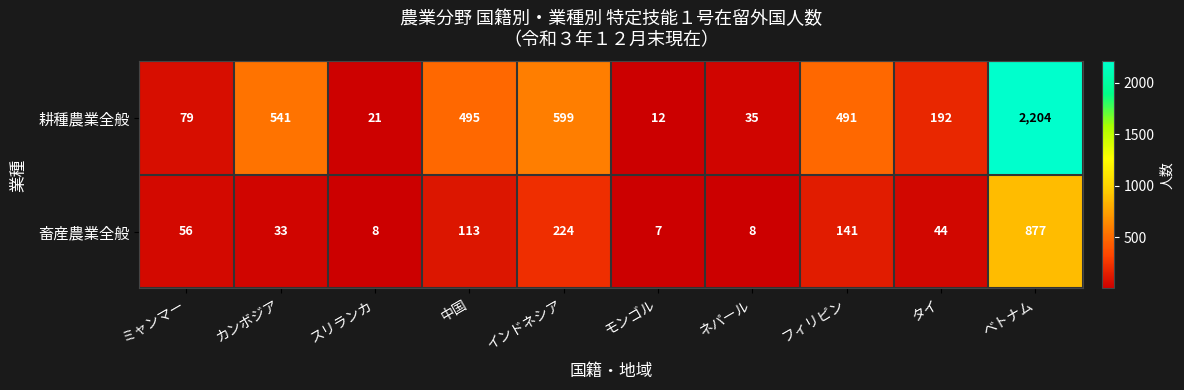

What is the greatest value displayed?

2204